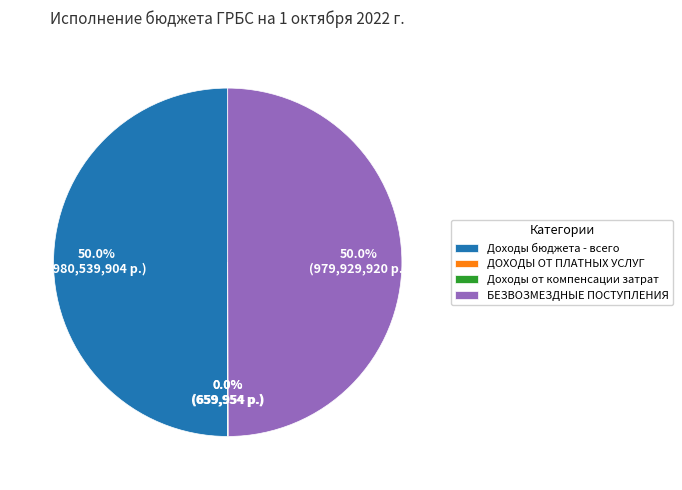

True or false: БЕЗВОЗМЕЗДНЫЕ ПОСТУПЛЕНИЯ accounts for 64% of the total.

False